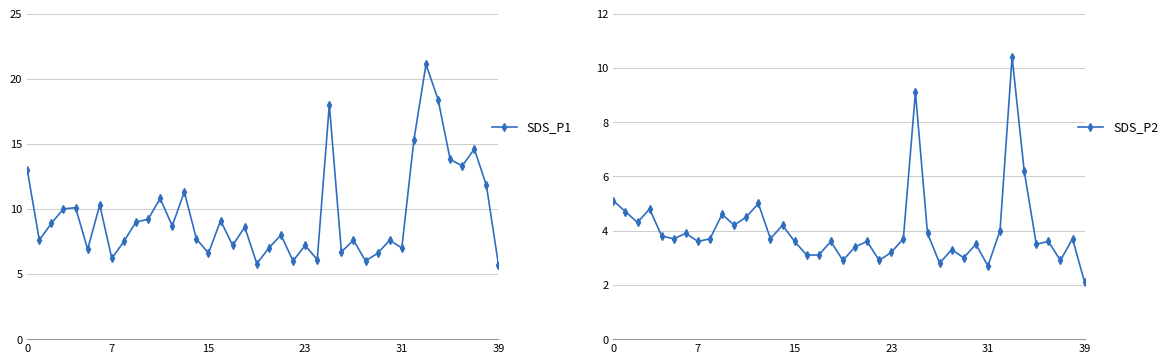

True or false: SDS_P2 has more than 0 interior local peaks.

True